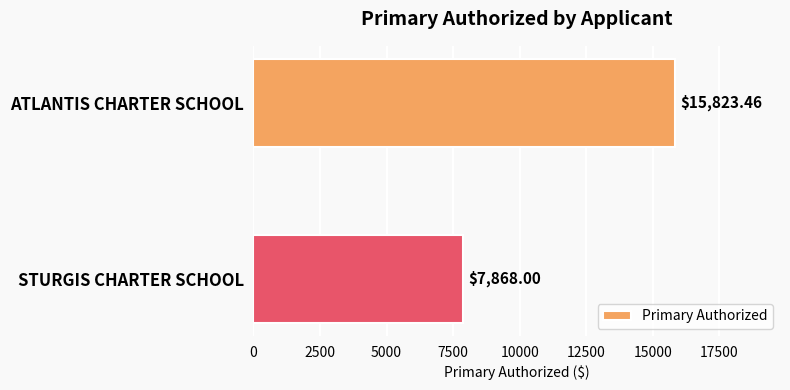

Rank the categories by value from lowest to highest.

STURGIS CHARTER SCHOOL, ATLANTIS CHARTER SCHOOL